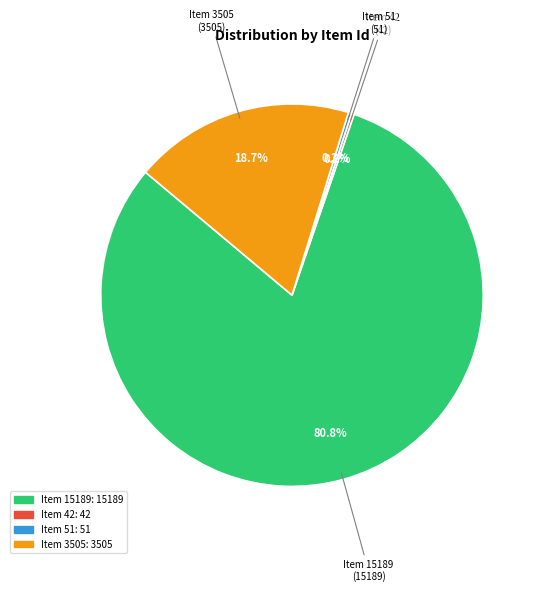

To the nearest percent, what is the difference between the Item 3505 and Item 15189 slice percentages?

62%